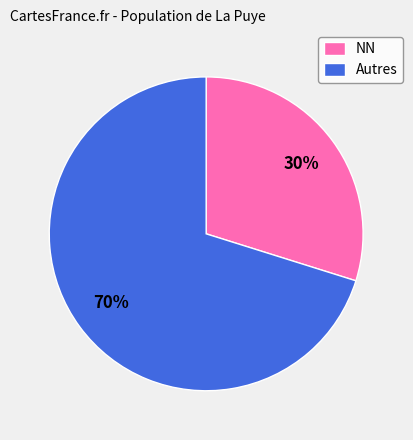

Is the sum of Autres and NN greater than half?

Yes